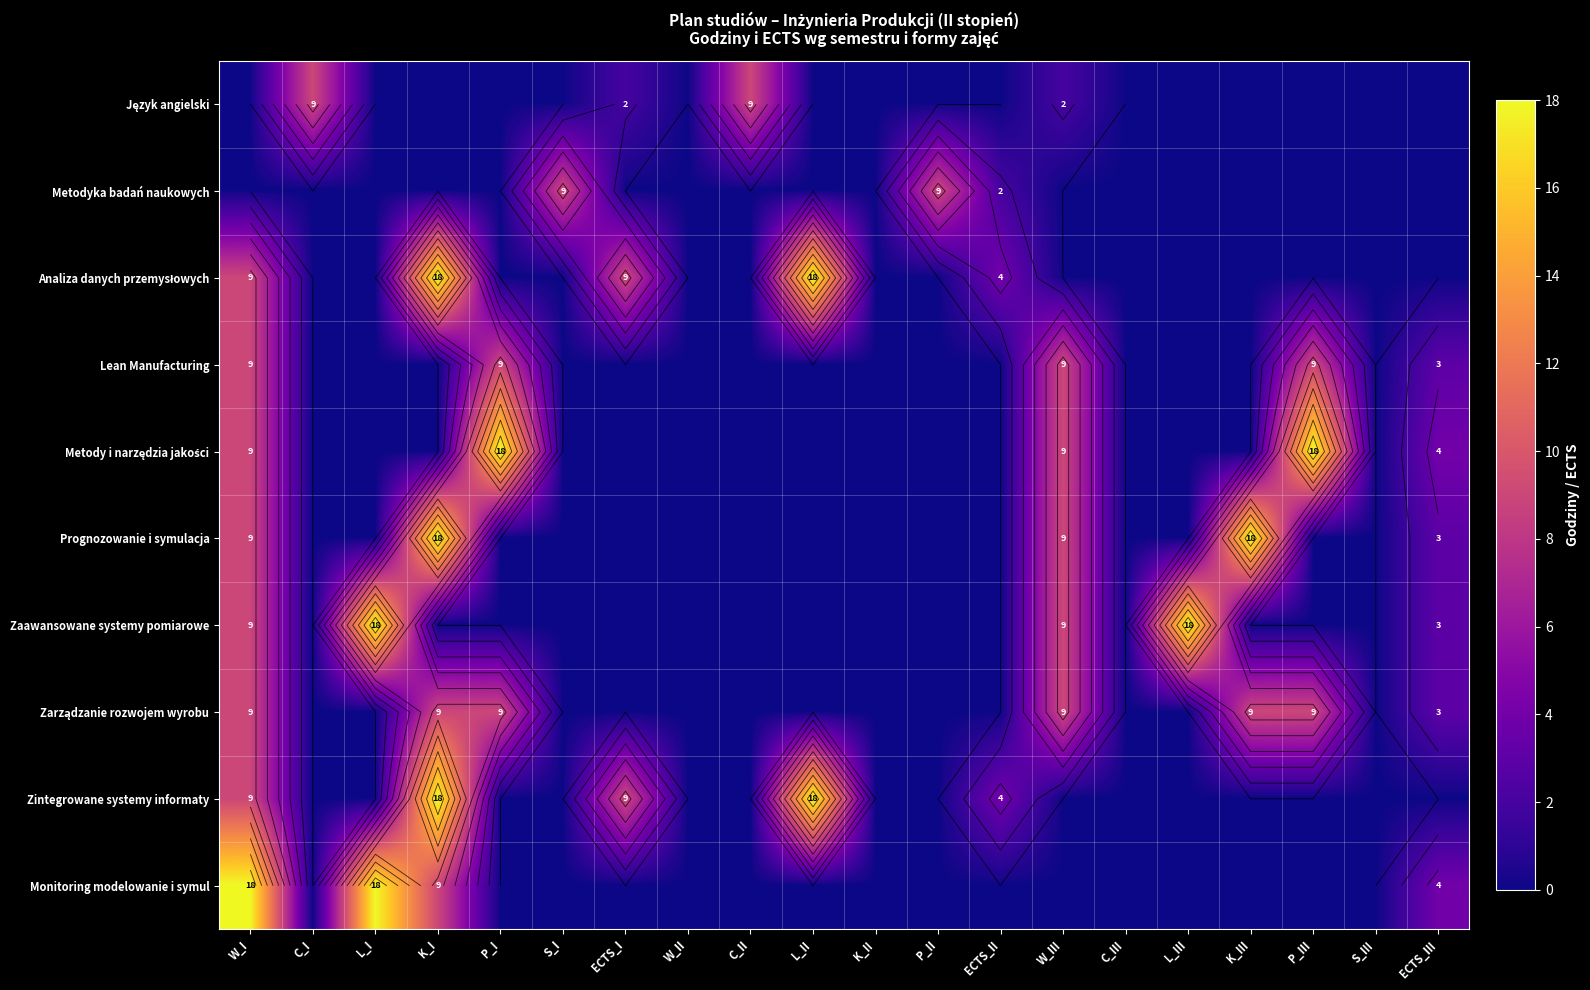

Where is Analiza danych przemysłowych nearest to the value 9?

W_I